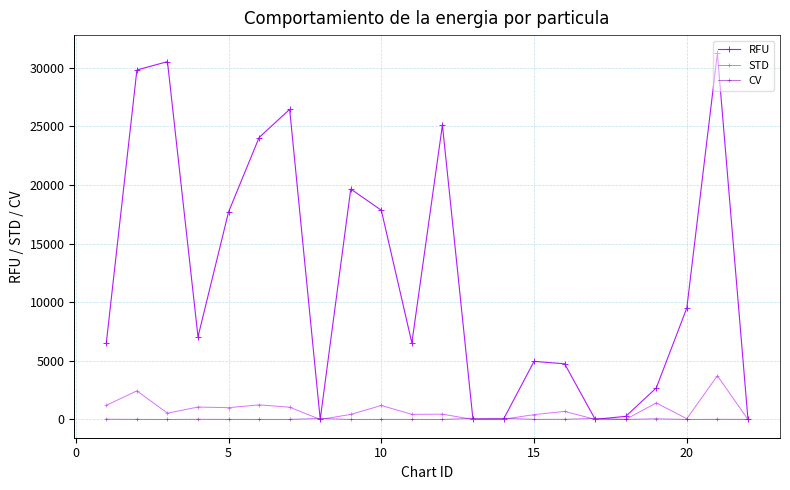

True or false: CV has more than 1 interior local peaks.

True